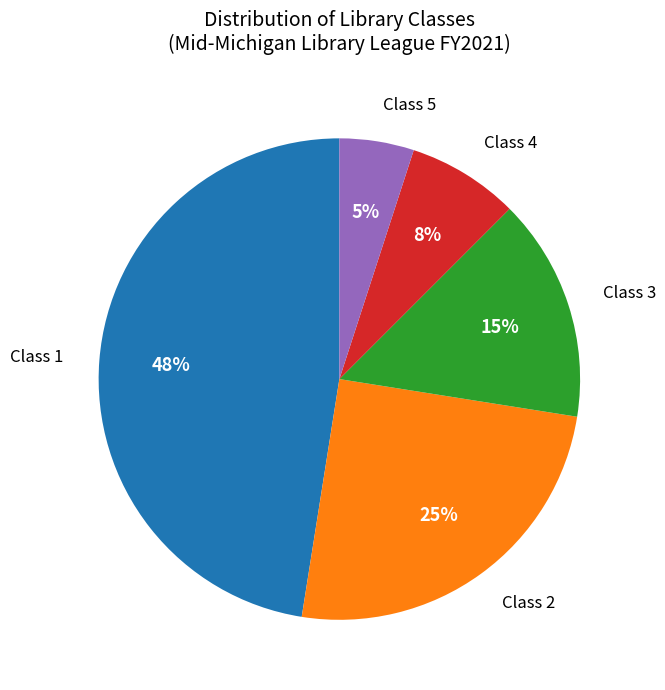

Between Class 4 and Class 1, which is larger?

Class 1